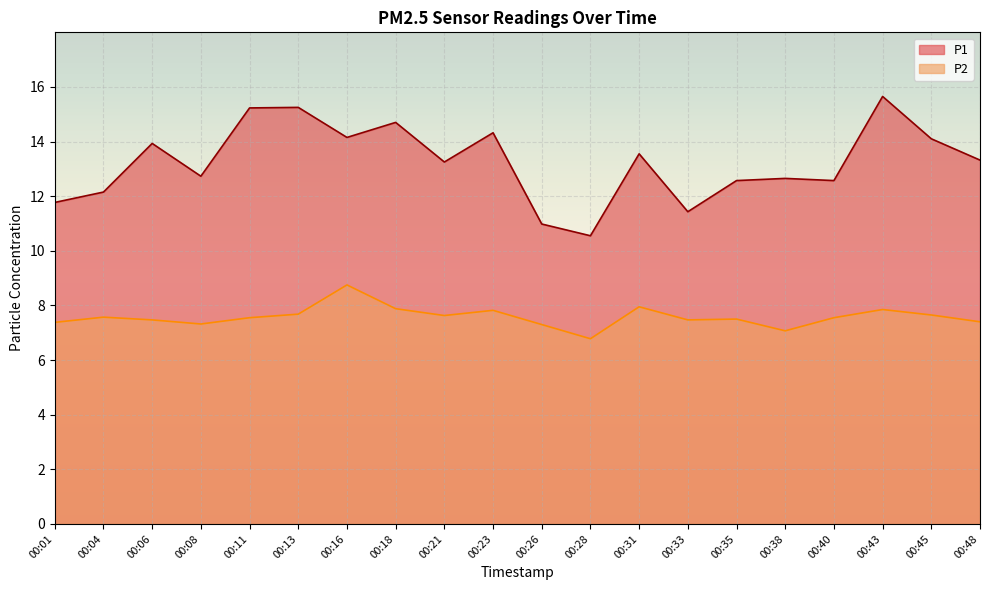

At which category does the chart reach its minimum across all series?

00:28